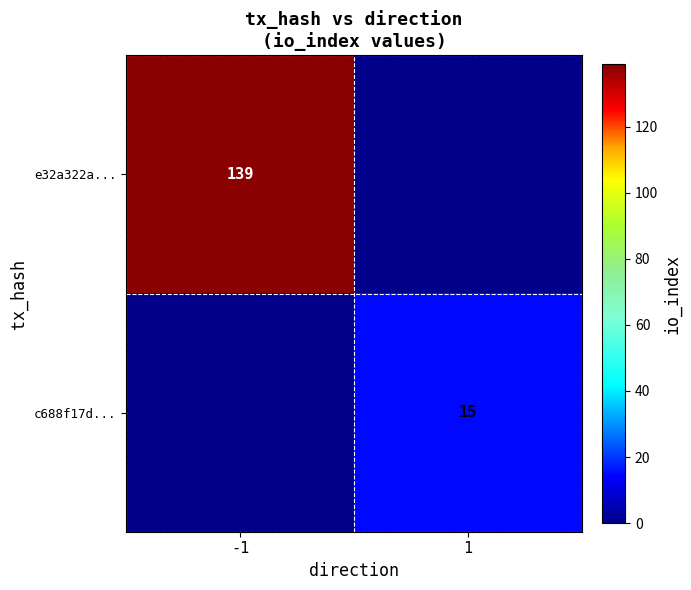

The c688f17d... series shows 15 at 1. True or false?

True